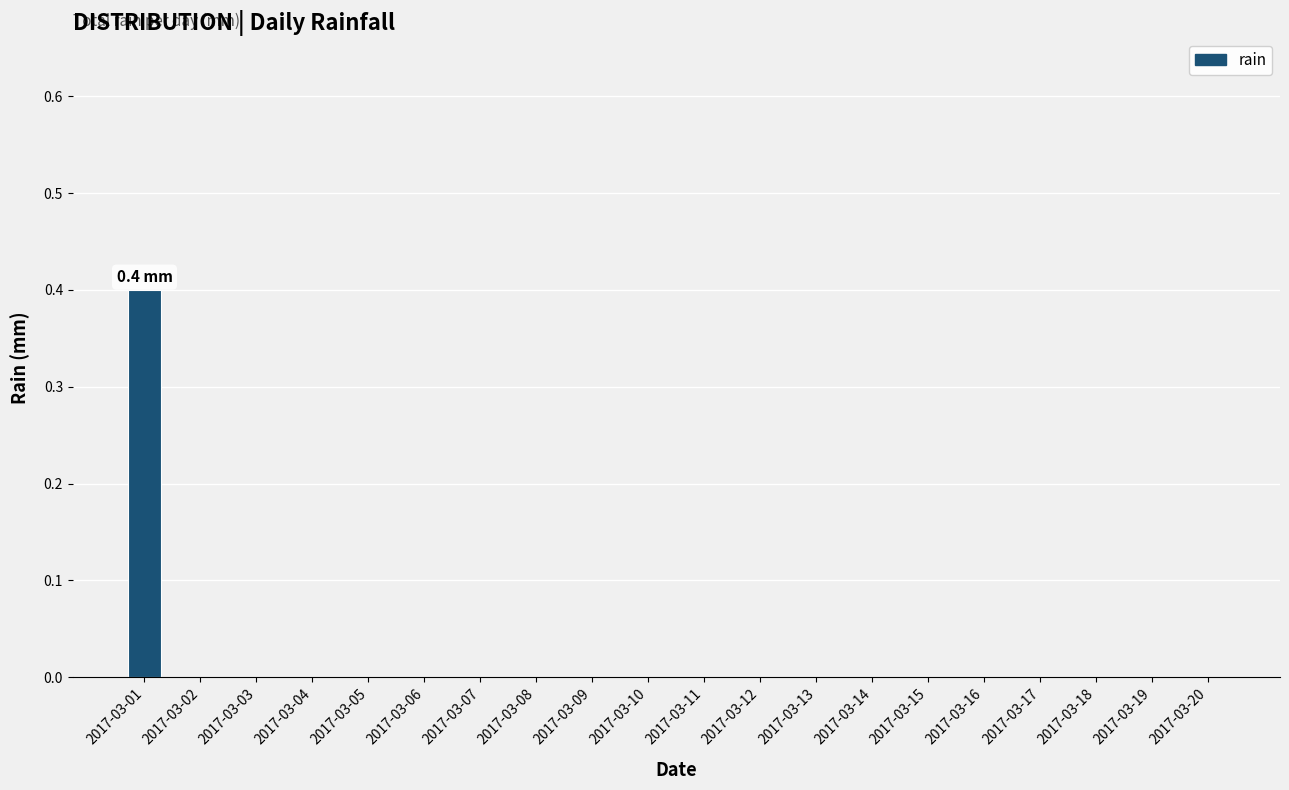

What is the change in value from 2017-03-01 to 2017-03-17?

-0.4